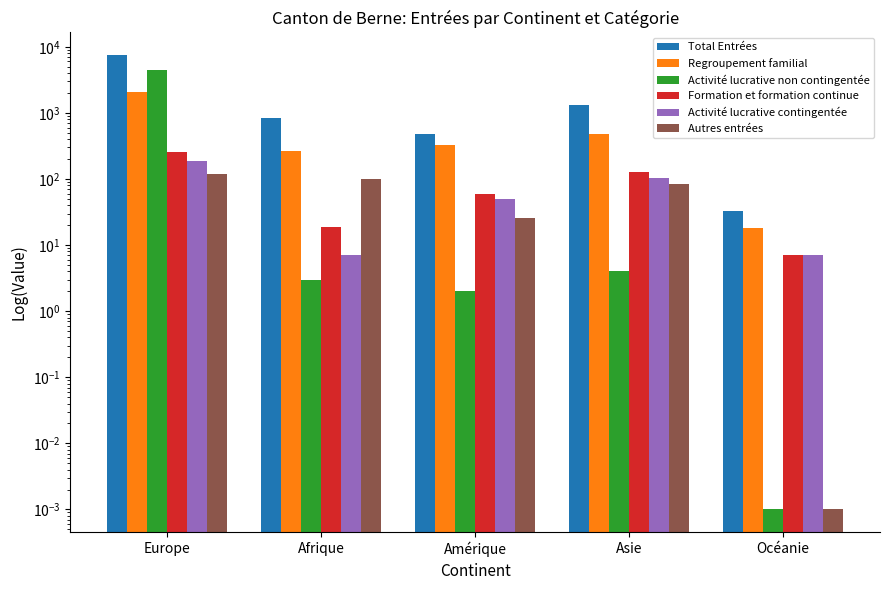

What is the maximum value shown in the chart?

7466.0